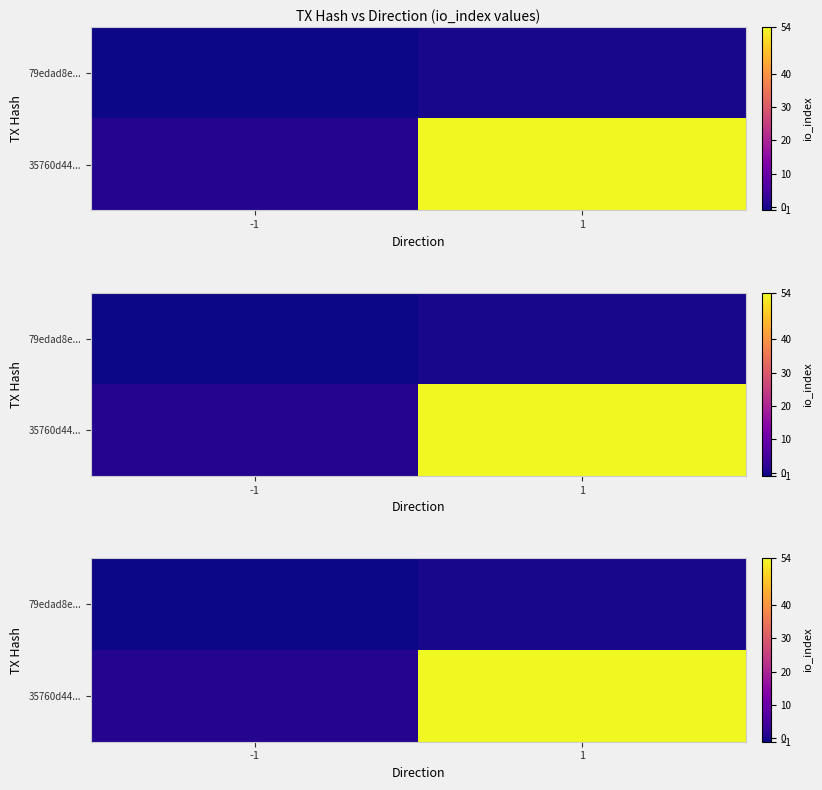

Is it true that 79edad8e... equals 0 at 1?

True